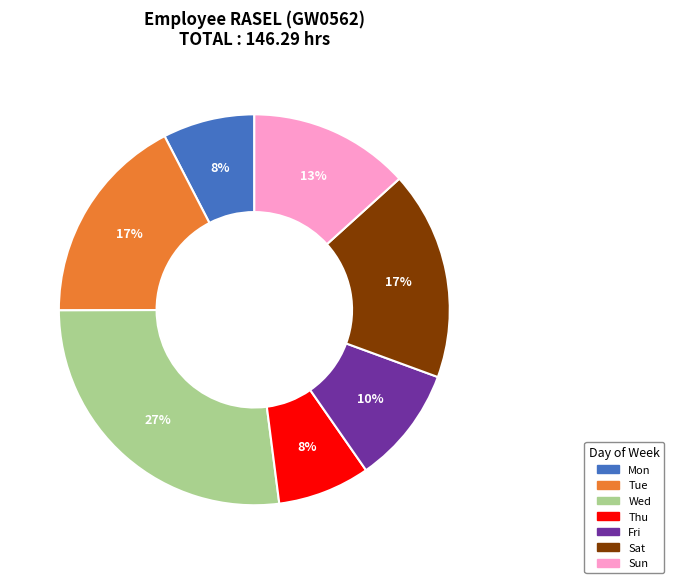

Is it true that Sun is 1% of the pie?

False